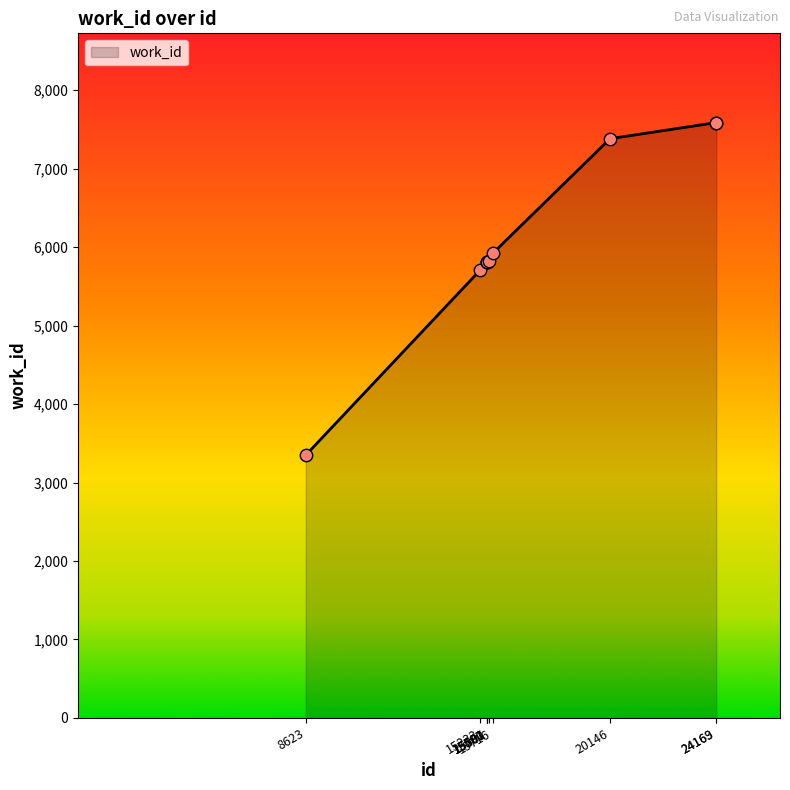

What is the greatest value displayed?

7587